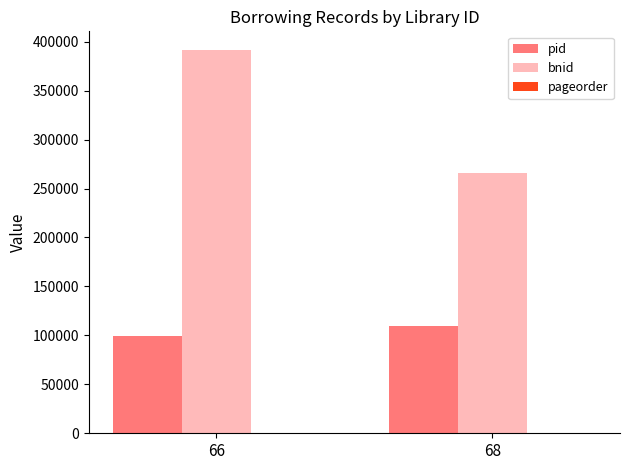

What is the sum of all pid values?

208021